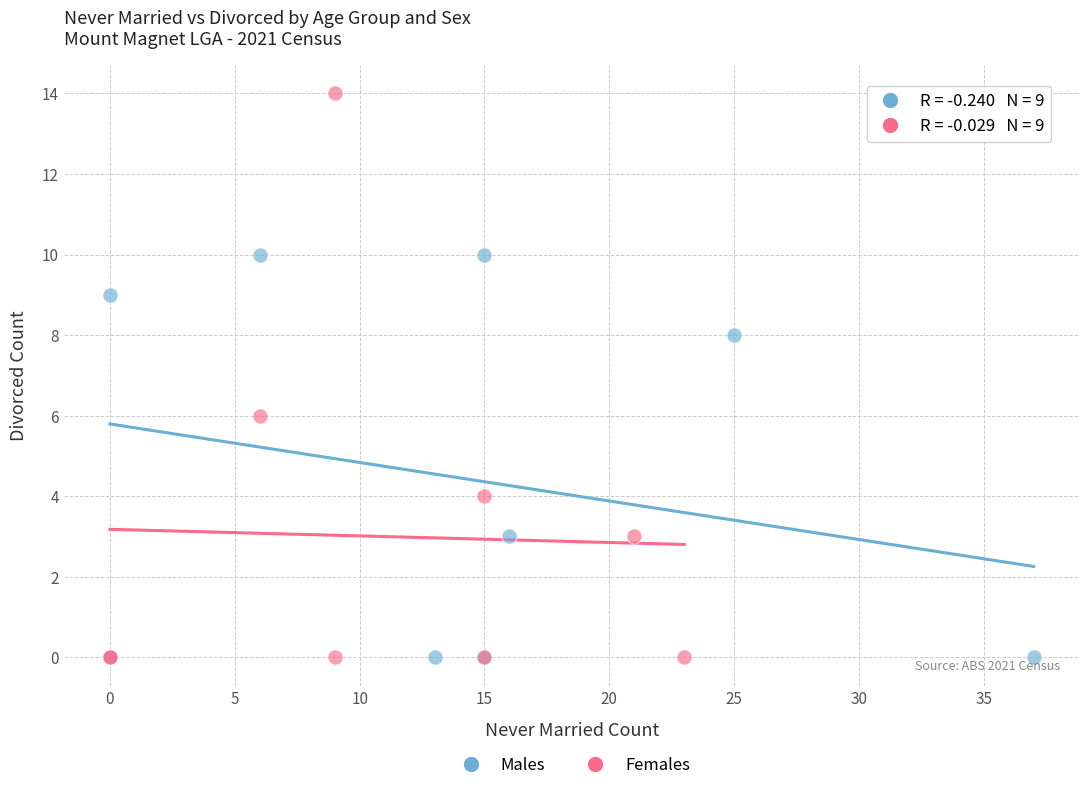

Which series has the largest Y range (max minus min)?

Females